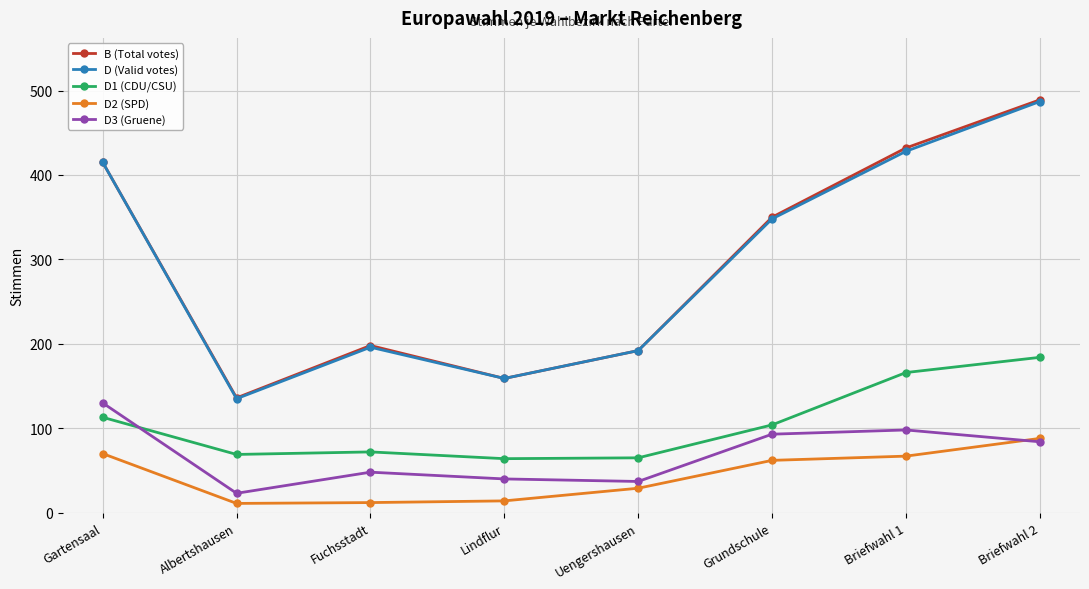

Count the number of categories in the chart.

8